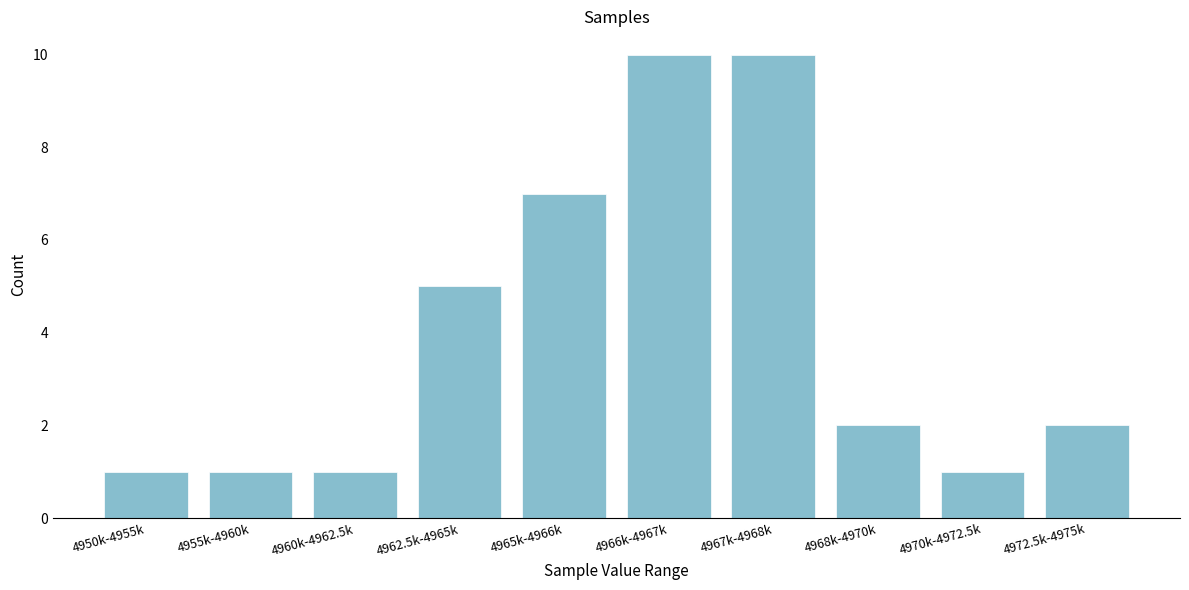

Reading right to left, list all the values displayed in this chart.

2	1	2	10	10	7	5	1	1	1